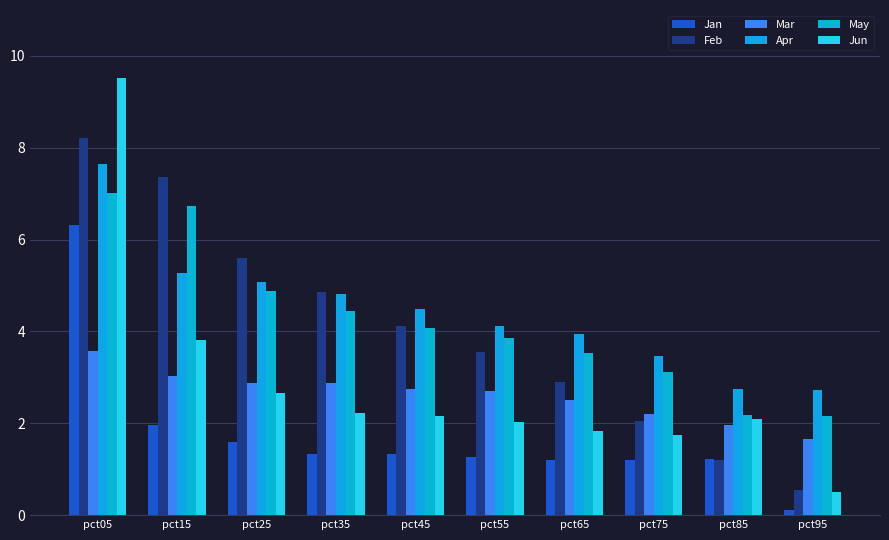

How many bars are there in each group?

6